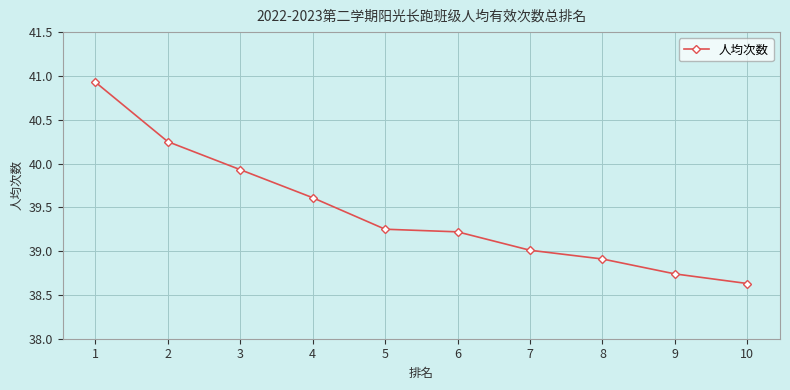

What is the greatest value displayed?

40.9